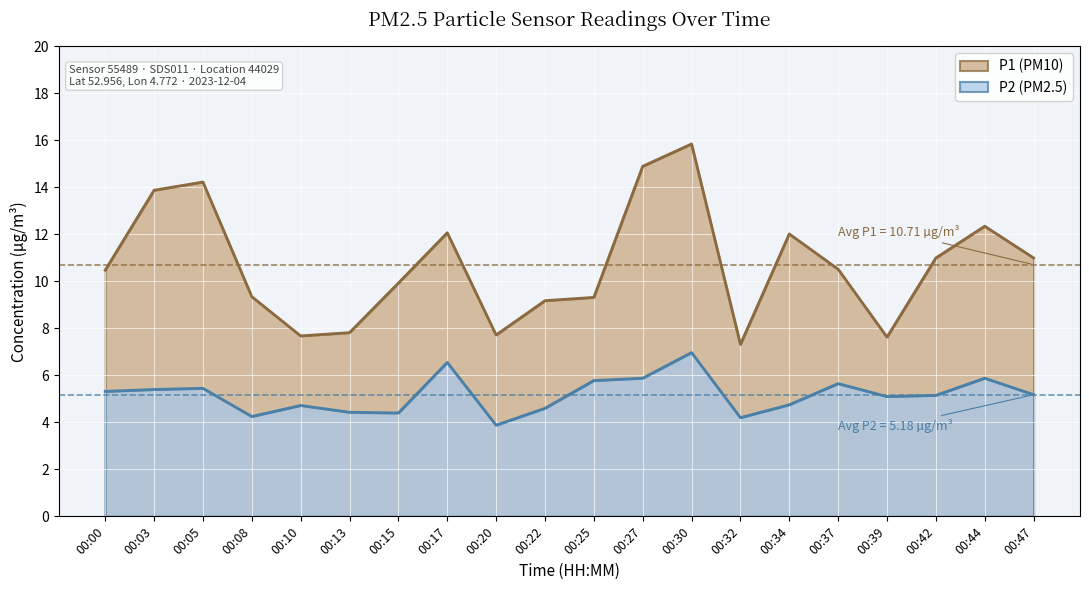

How many values in the P2 series are below 5?

8